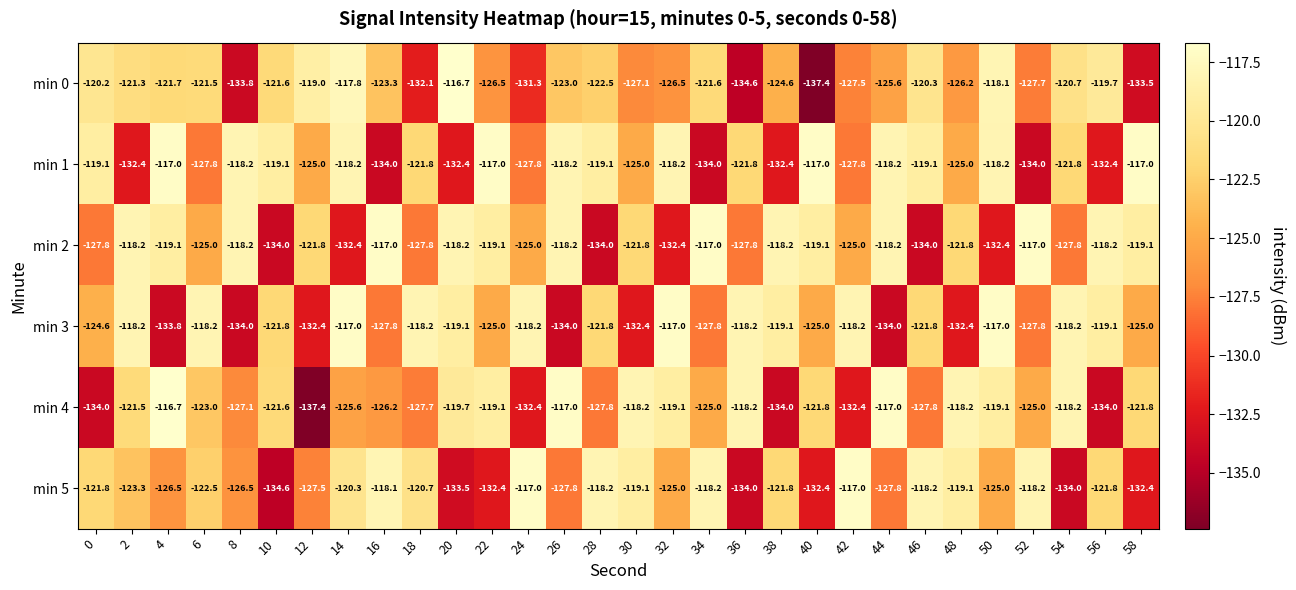

What is the spread (max minus min) of values at 4?

17.1